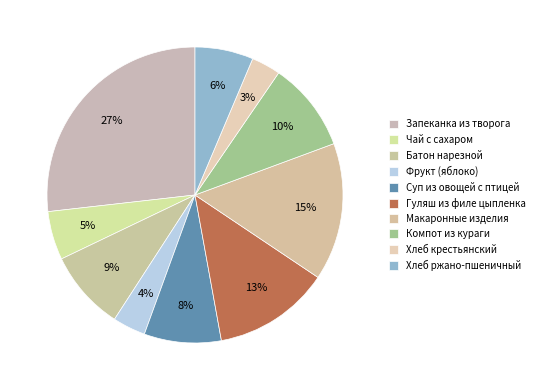

How many slices are in this pie chart?

10